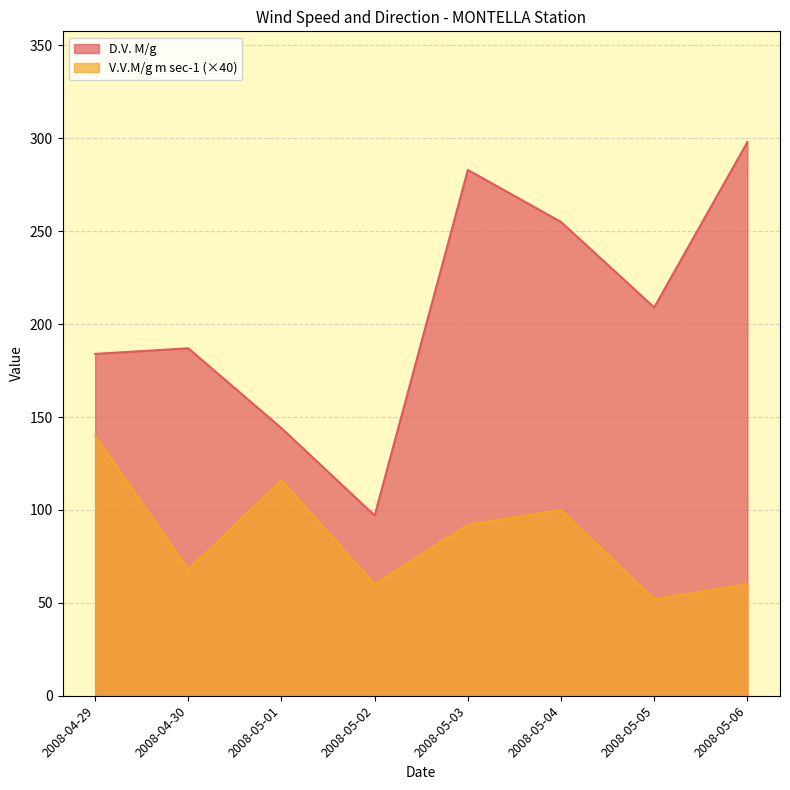

At which label does V.V.M/g m sec-1 first exceed 92?

2008-04-29